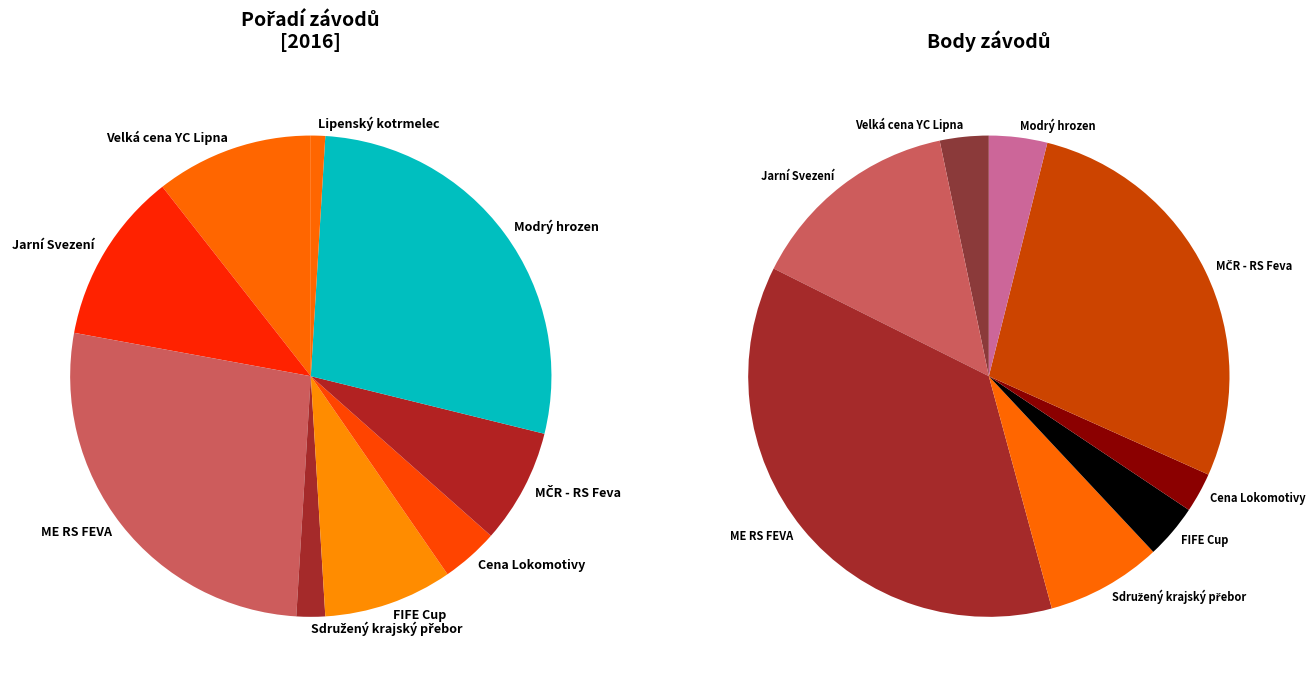

How many slices are in this pie chart?

9